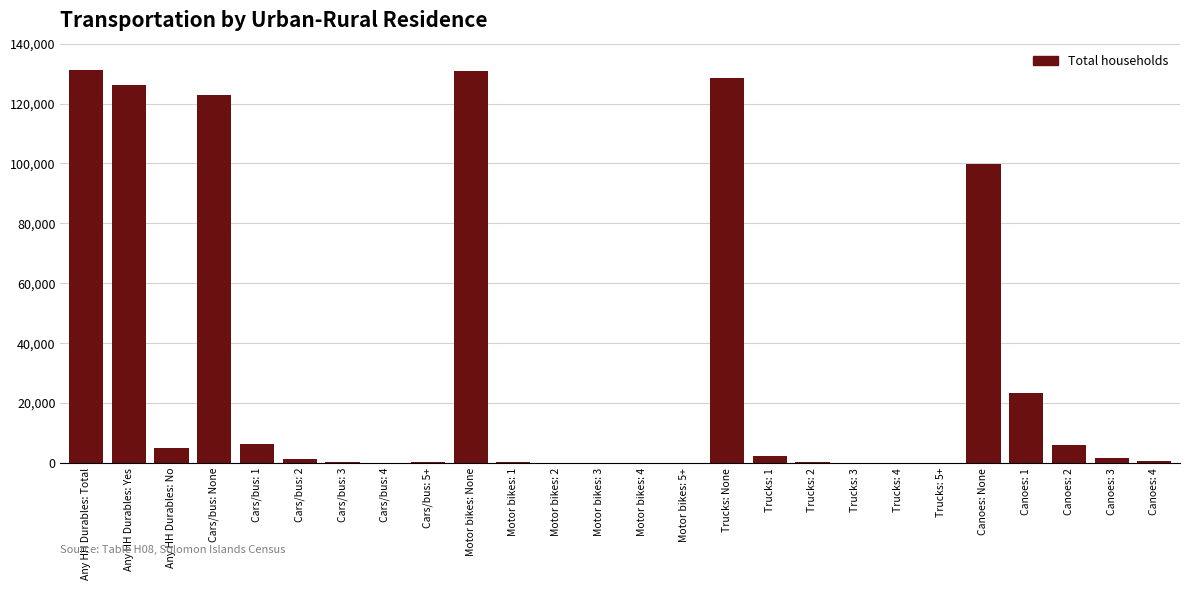

What is the maximum value shown in the chart?

131366